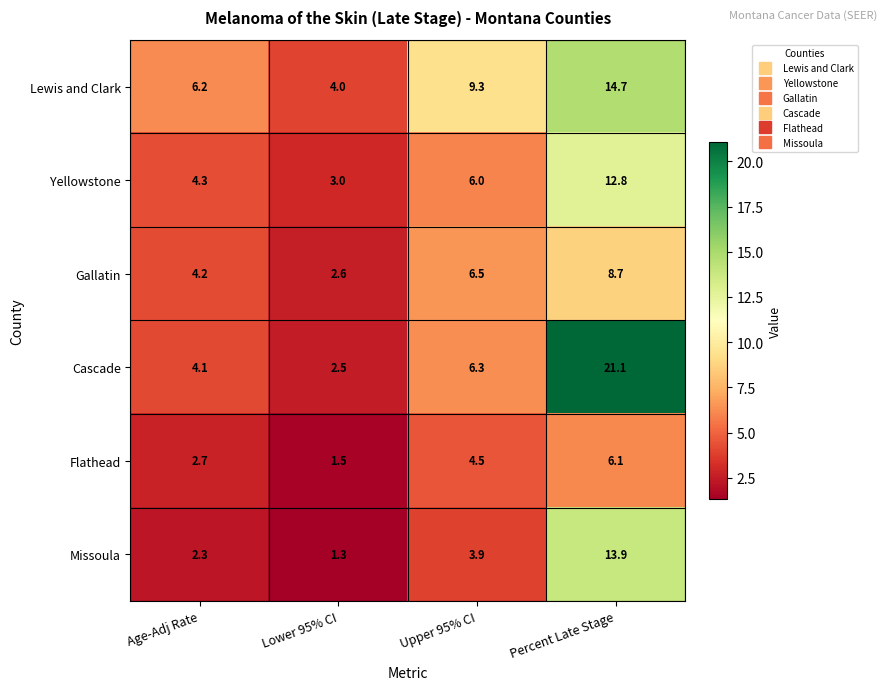

What is the total value across all series at Percent Late Stage?

77.3